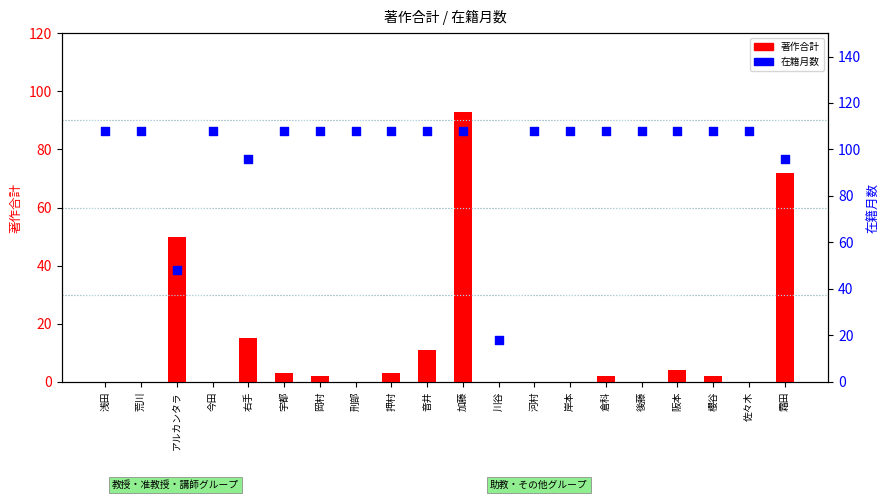

At how many categories does at least one series exceed 16?

20